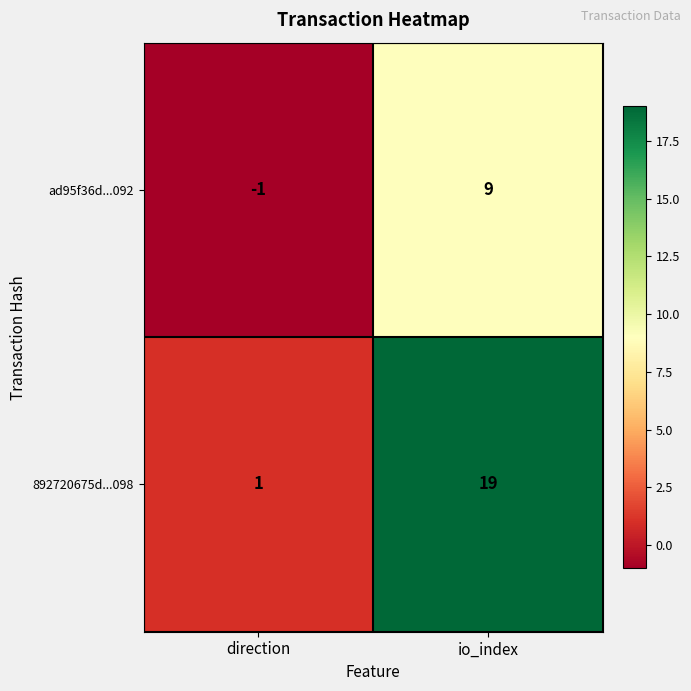

At which label is 892720675d...098 closest to 10?

direction